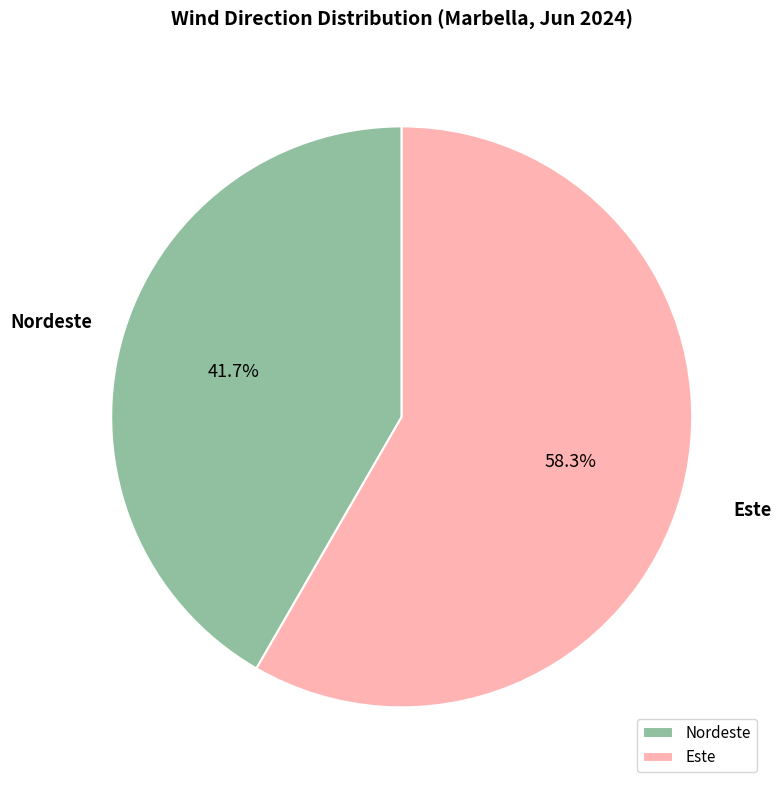

Approximately how many times larger is the value at Este compared to Nordeste?

1.4